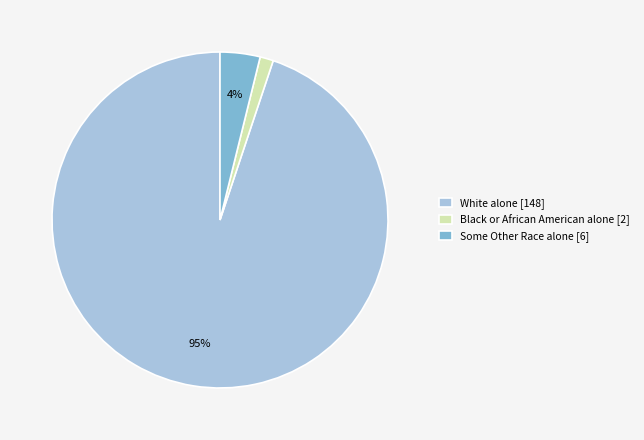

To the nearest percent, what is the average slice percentage?

33%